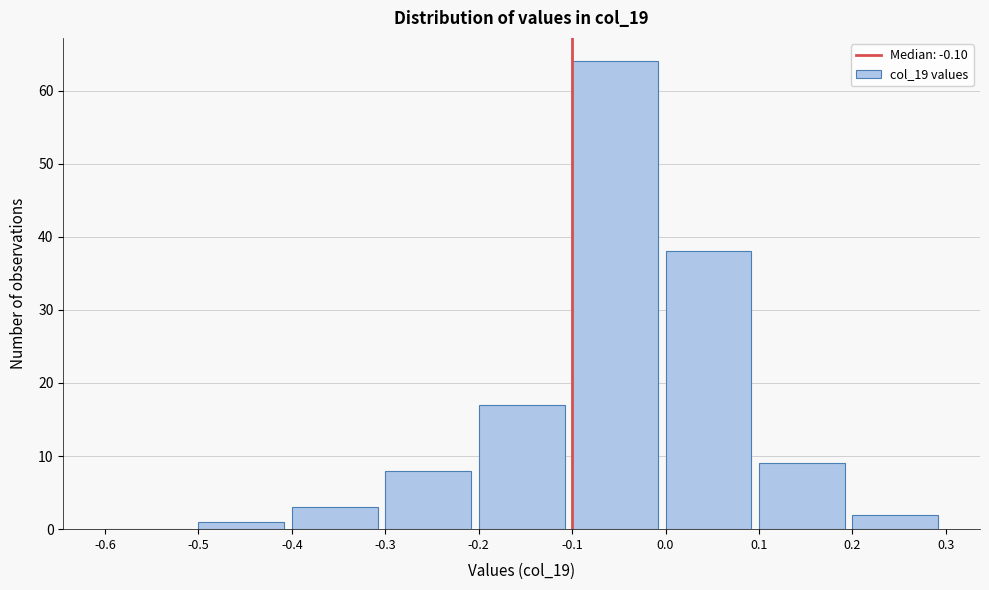

Reading left to right, list every bar in this chart as the range it spans on the x-axis followed by its height. The values are not printed on the chart, so give them approximately, as read against the axis.

-0.6 to -0.5: 0
-0.5 to -0.4: 1
-0.4 to -0.3: 3
-0.3 to -0.2: 8
-0.2 to -0.1: 17
-0.1 to 0.0: 64
0.0 to 0.1: 38
0.1 to 0.2: 9
0.2 to 0.3: 2